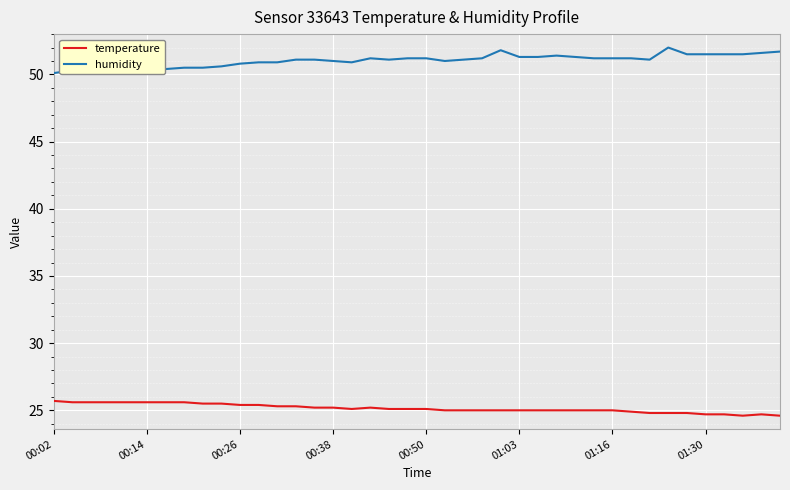

Does the chart display data point markers on the line(s)?

No